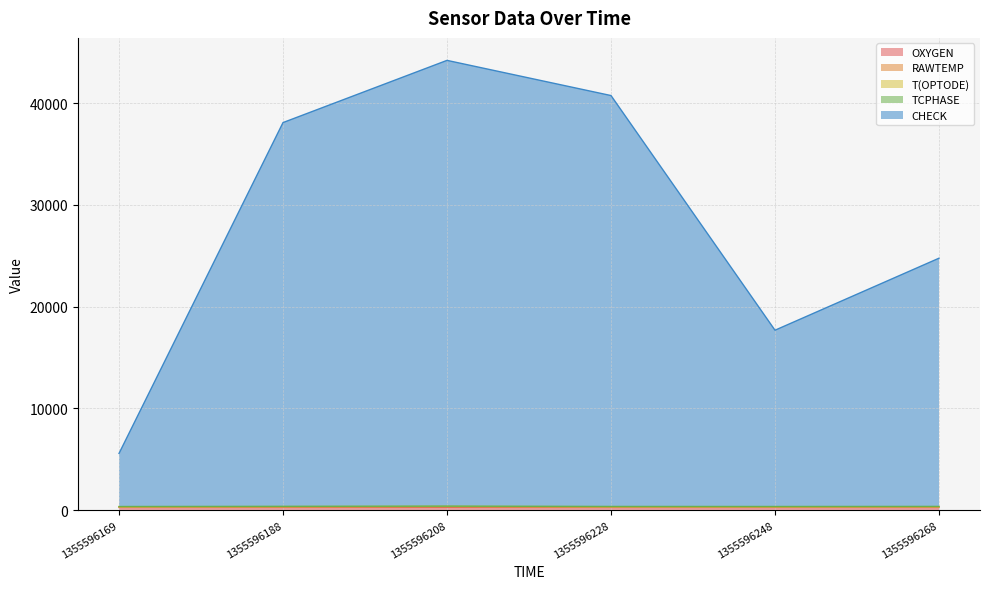

What is the difference between the maximum and second lowest values in the RAWTEMP series?

34.8